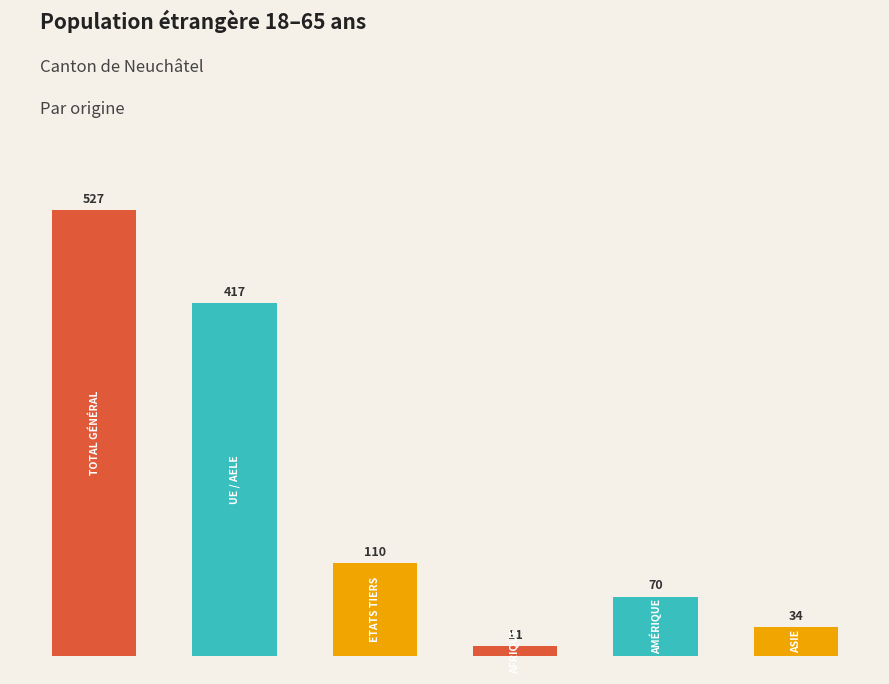

How many values are below 110?

3